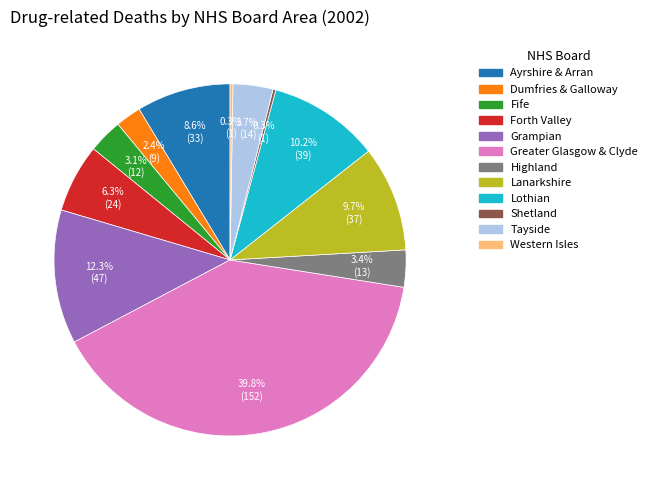

Between Tayside and Ayrshire & Arran, which is larger?

Ayrshire & Arran